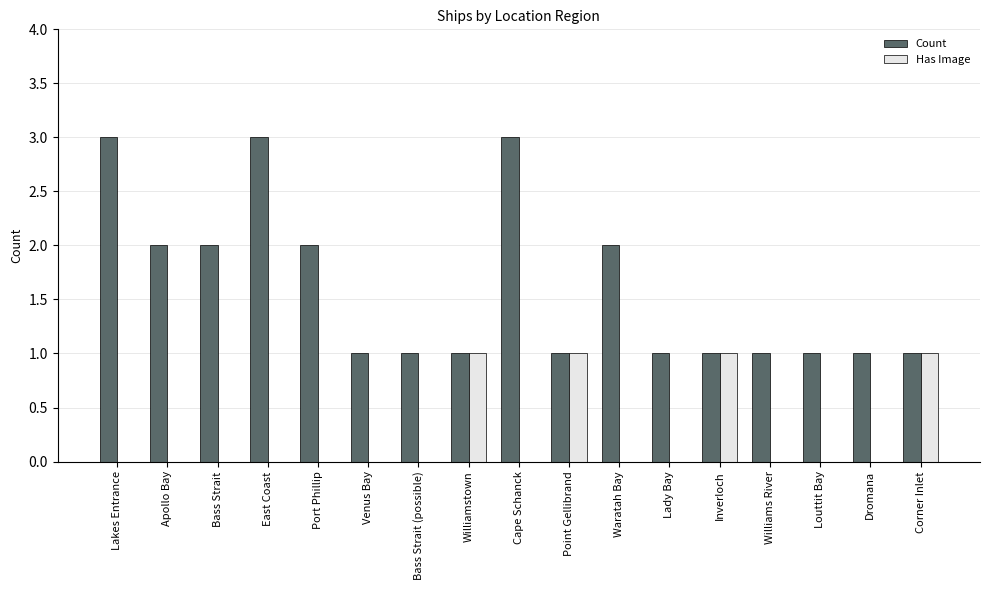

What is the maximum value shown in the chart?

3